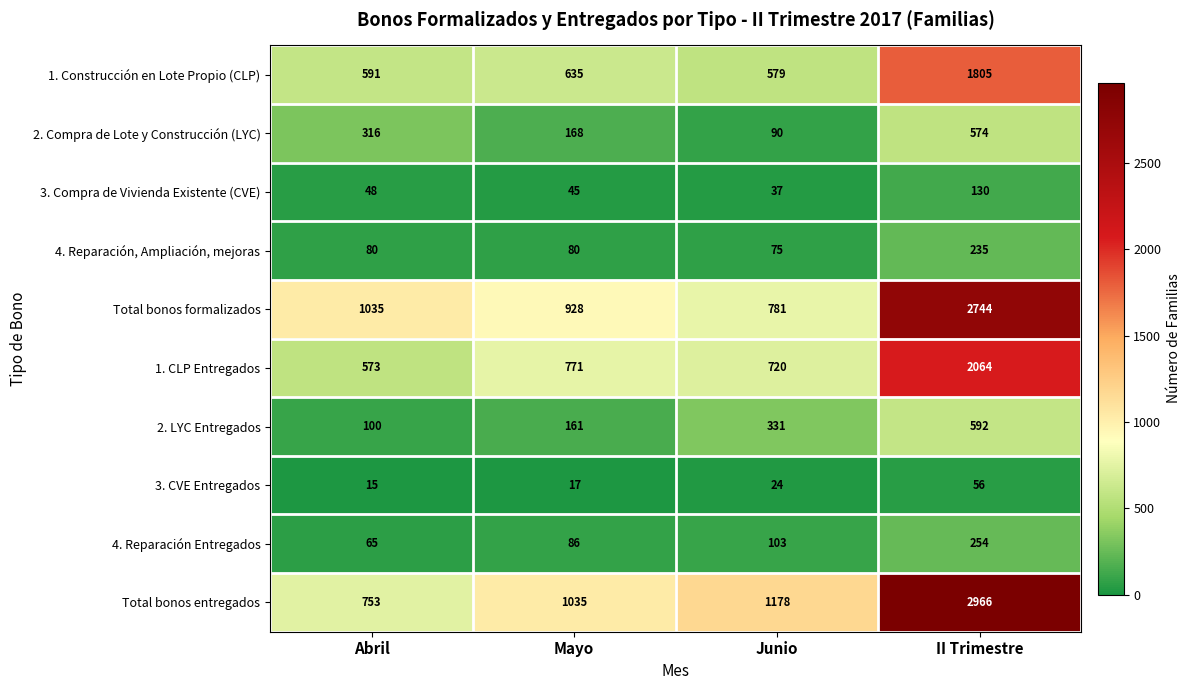

At which label does 1. Construcción en Lote Propio (CLP) reach its peak?

II Trimestre